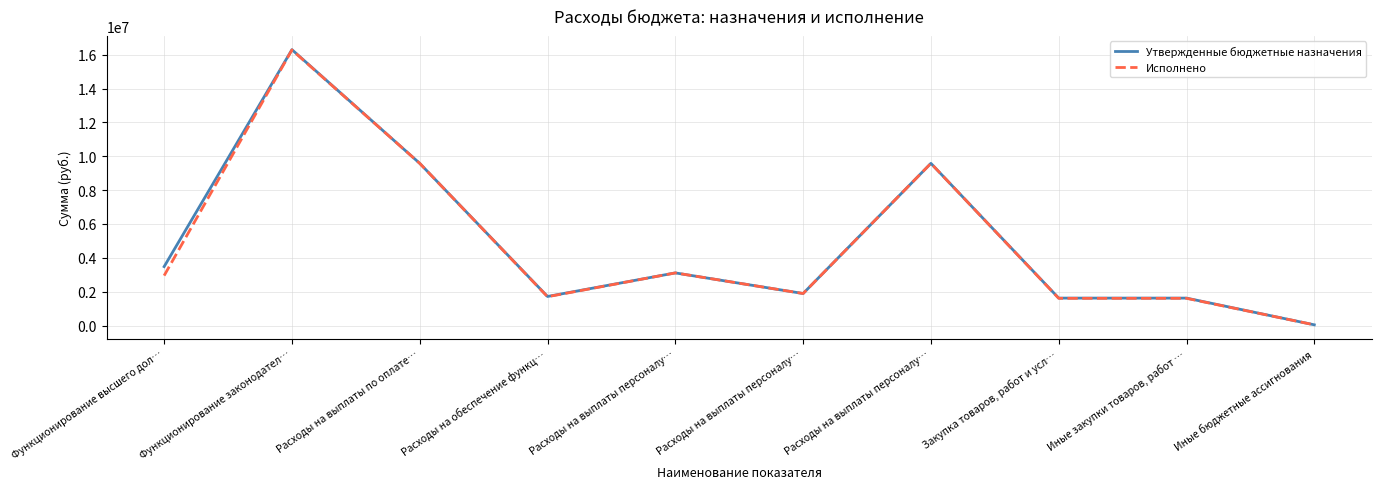

At which category is the sum across all series the highest?

Функционирование законодател…